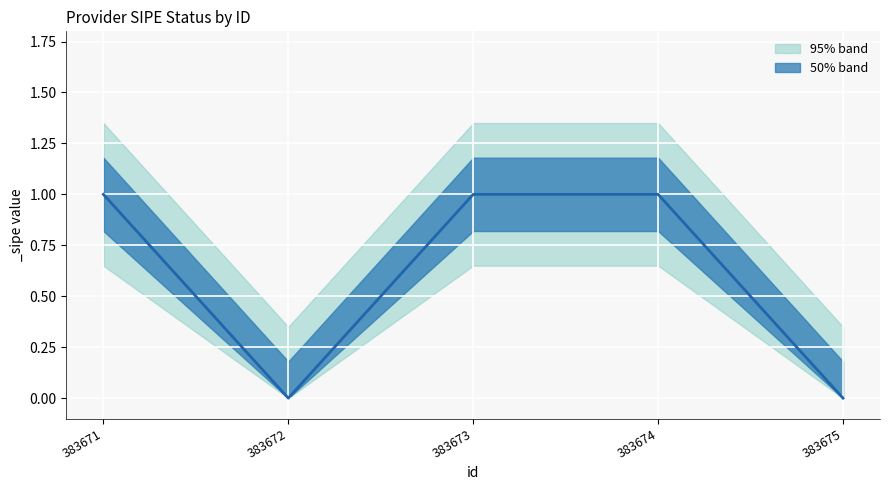

What is the sum of the values at 383672 and 383671?

1